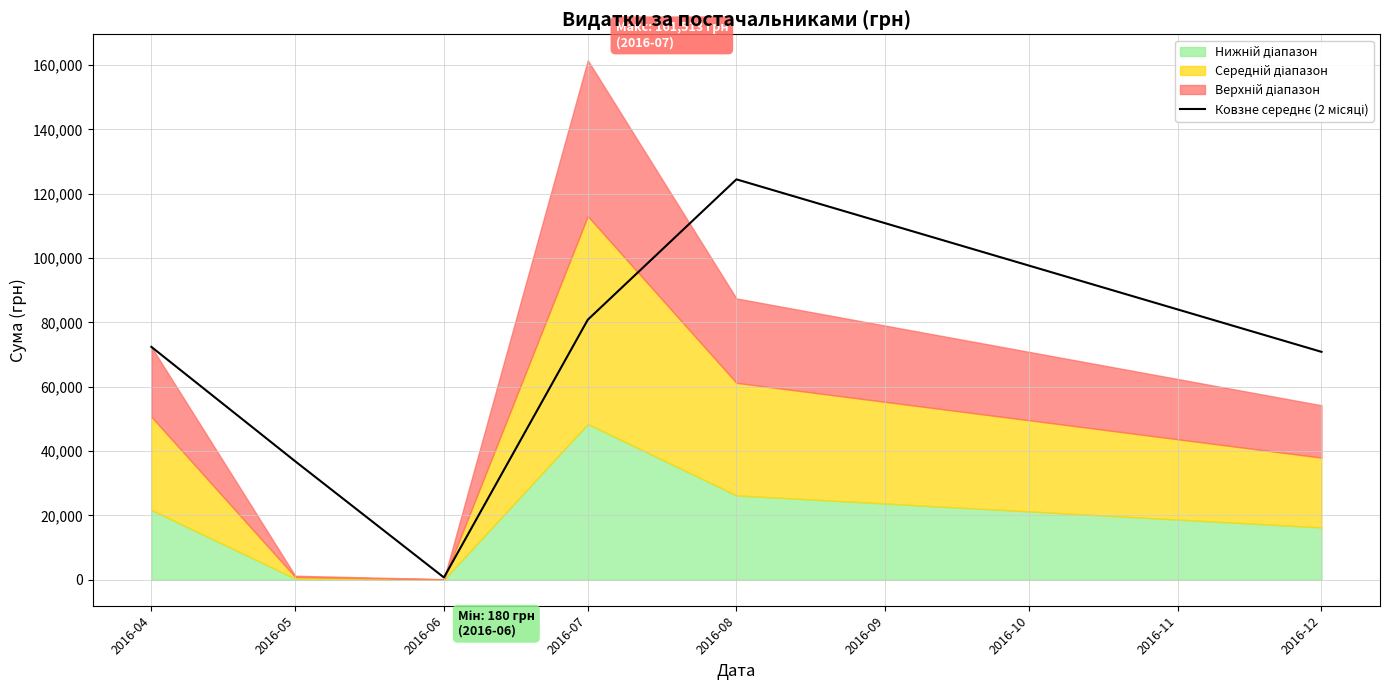

What value does the data have at 2016-06?

716.2